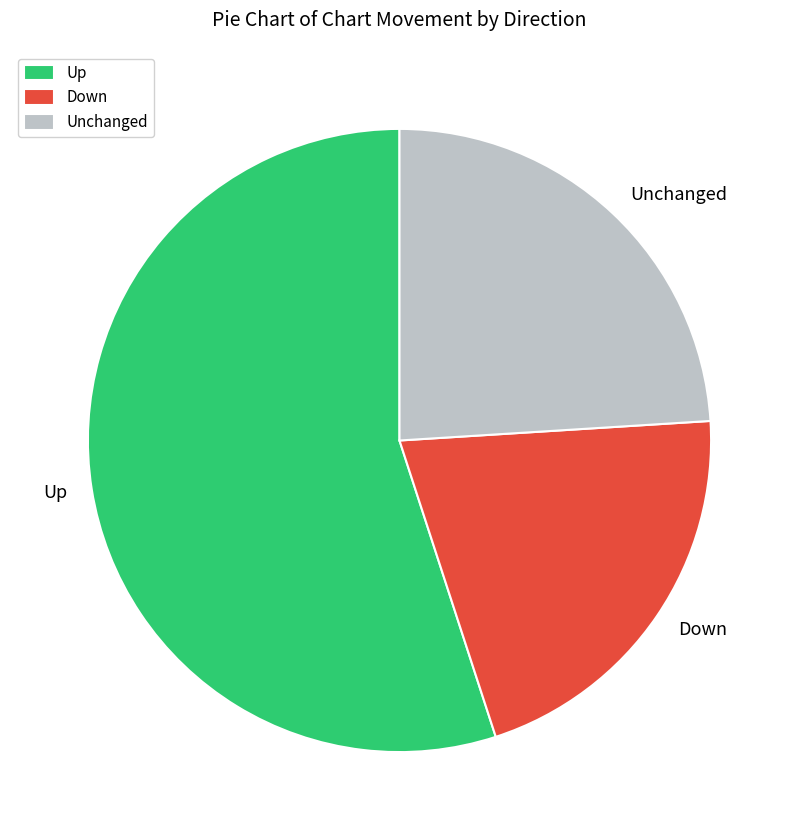

Which slice is the smallest?

Down